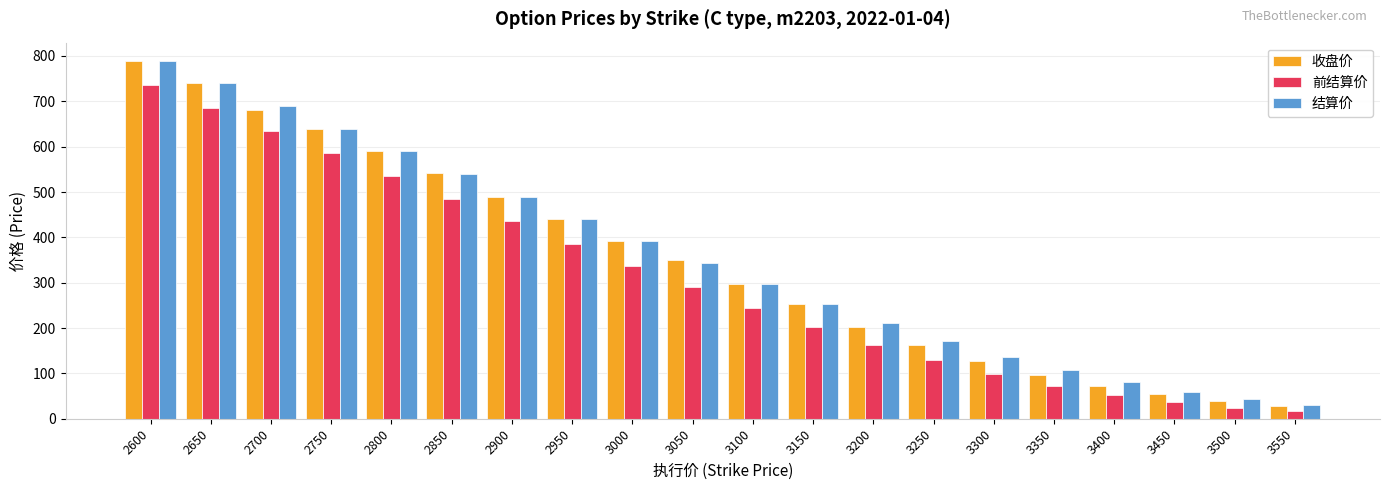

Where does the 收盘价 series first go above 350?

2600